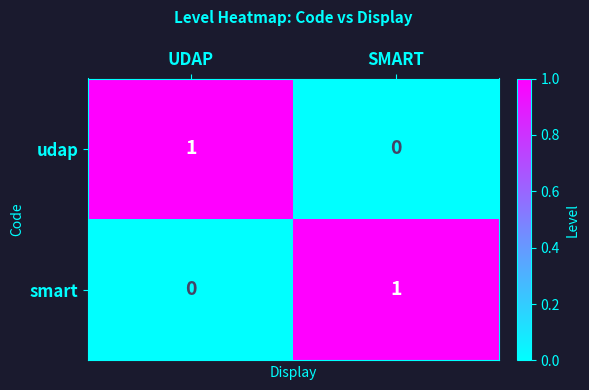

At which label is udap closest to 0?

SMART